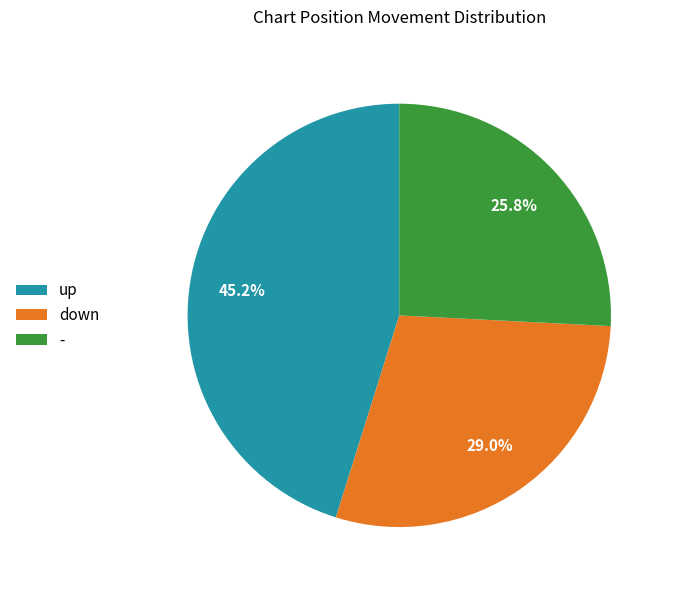

Combined, do down and - account for over 50%?

Yes